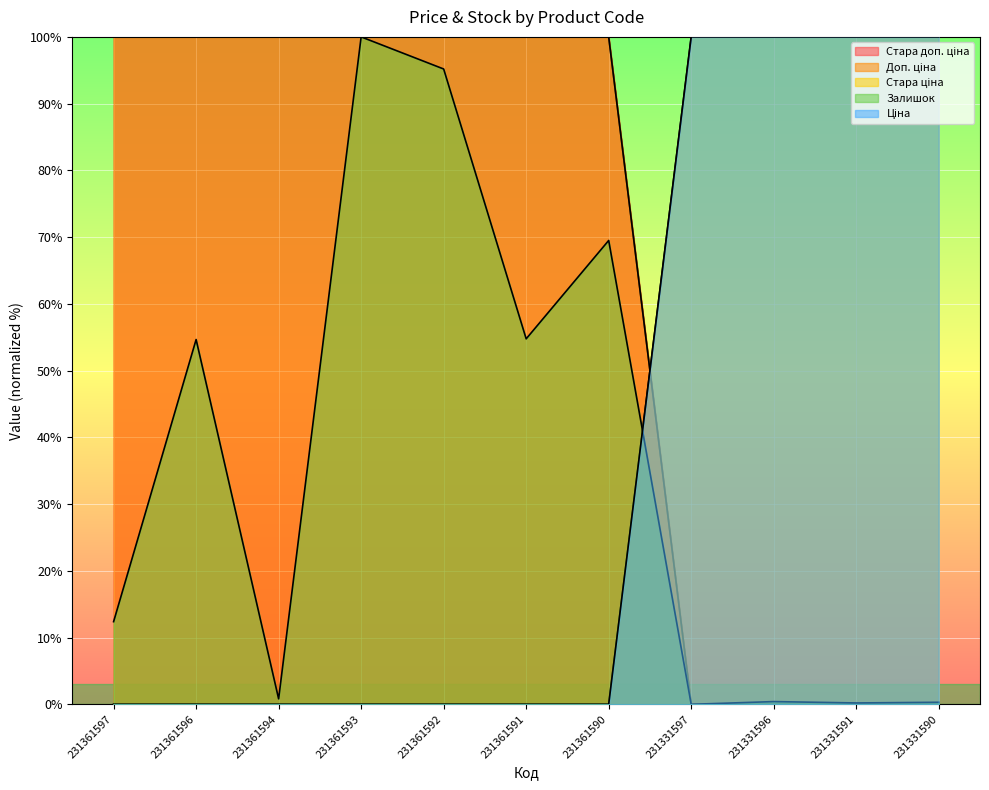

Does the chart display data point markers on the line(s)?

No